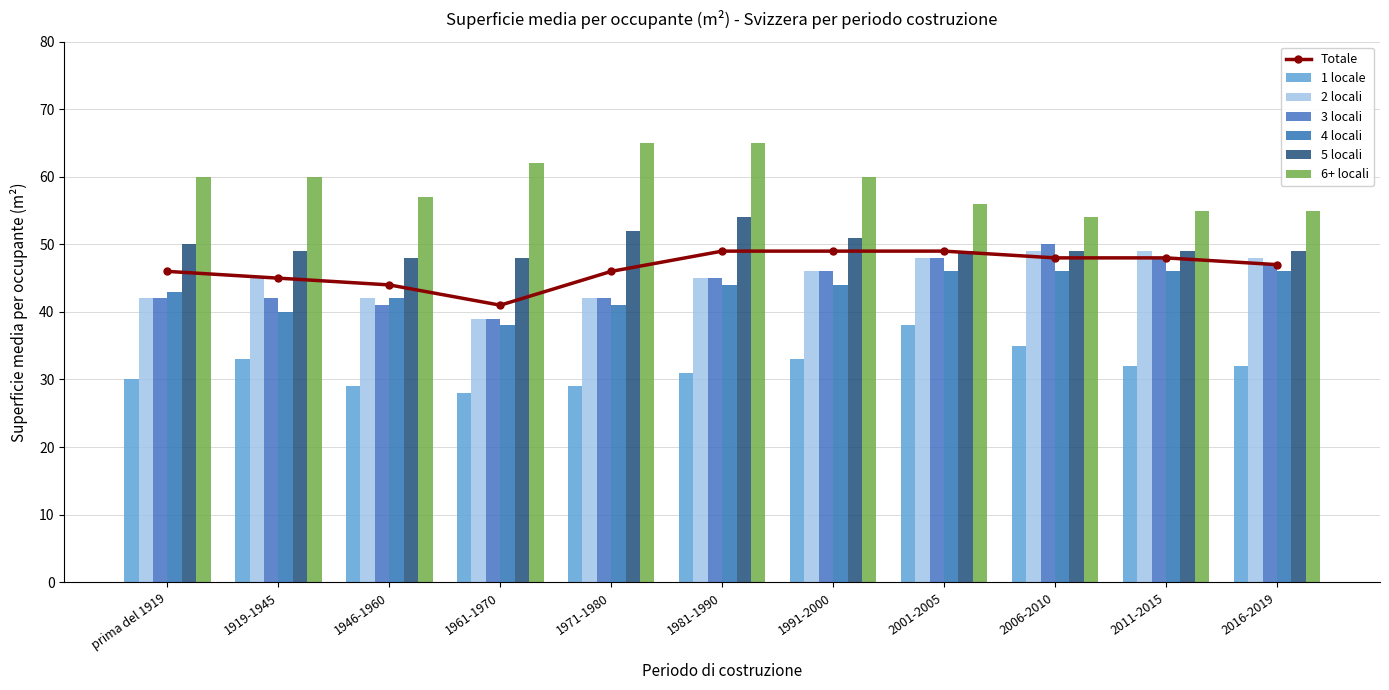

What is the value of the 1 locale bar at the 11th from the left?

32